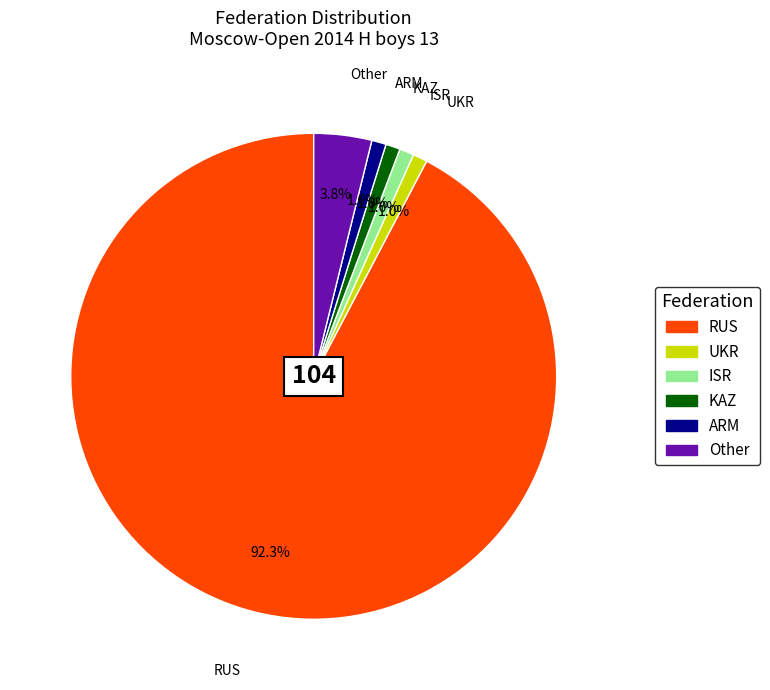

What is the largest slice in the pie chart?

RUS